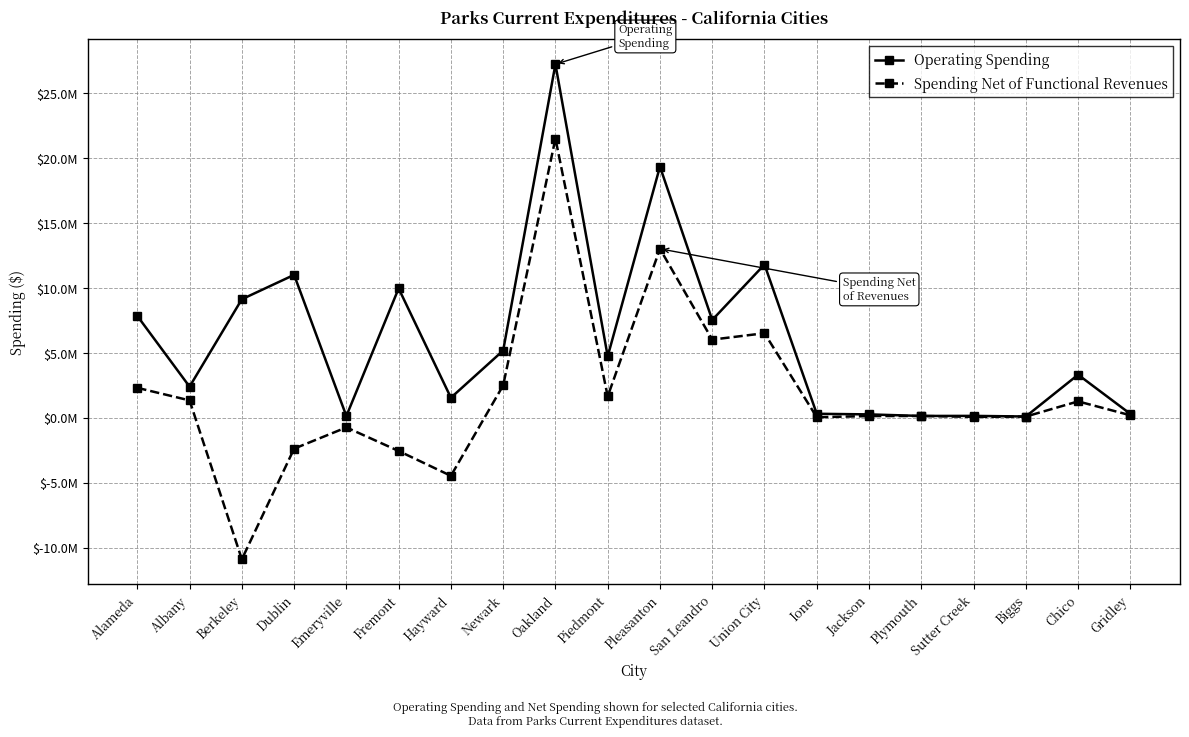

At which label is Operating Spending closest to 13646537?

Union City